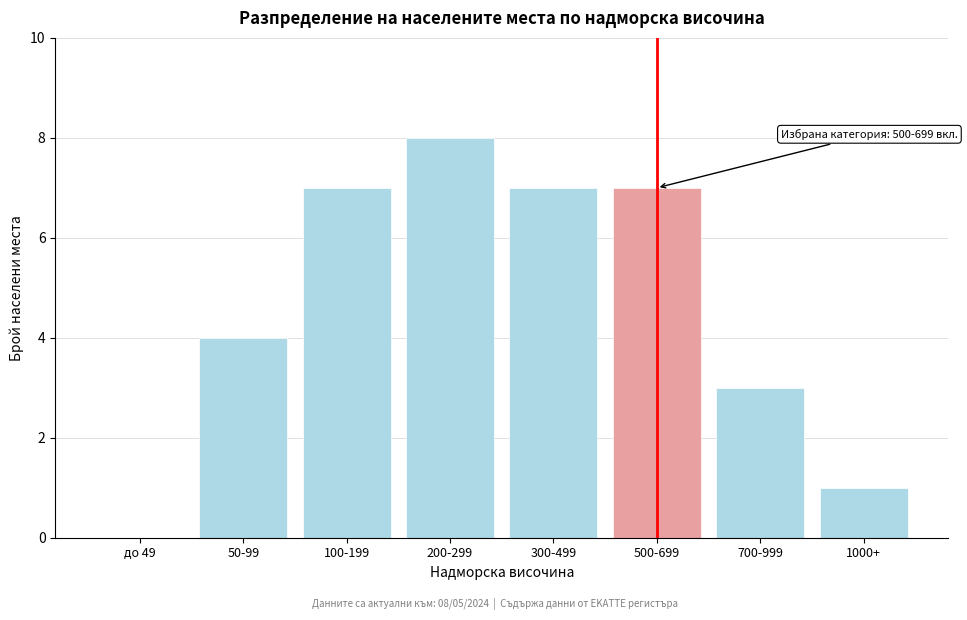

Reading left to right, transcribe all the data shown in this chart.

до 49=0	50-99=4	100-199=7	200-299=8	300-499=7	500-699=7	700-999=3	1000+=1